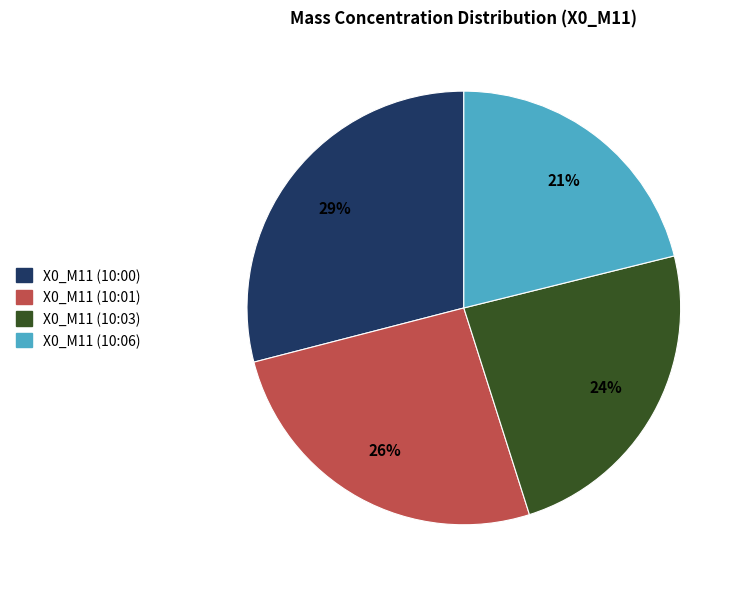

Does any single category account for the majority?

No